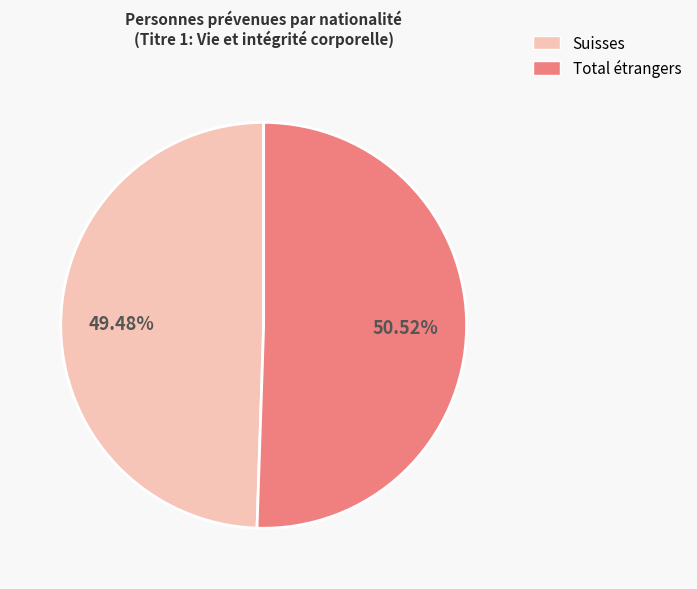

Combined, do Suisses and Total étrangers account for over 50%?

Yes